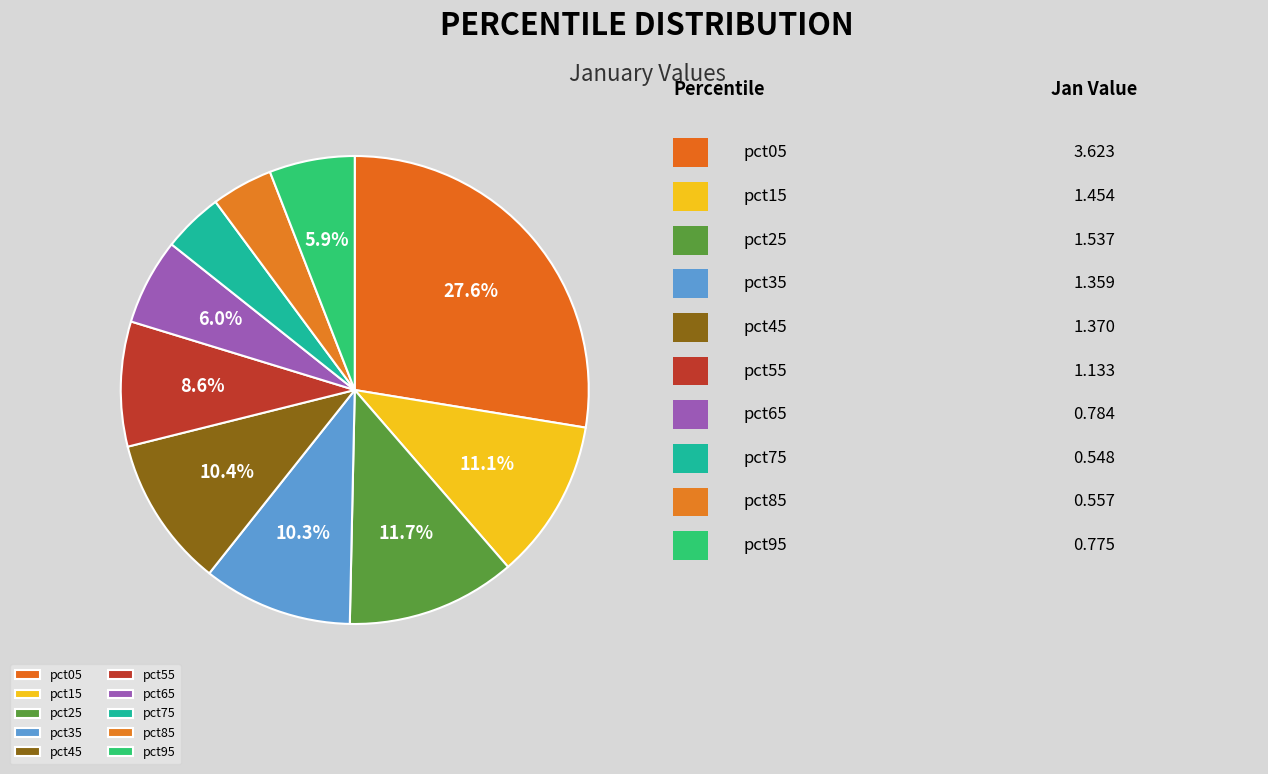

Combined, what portion of the pie is pct25 and pct55?

20.3%